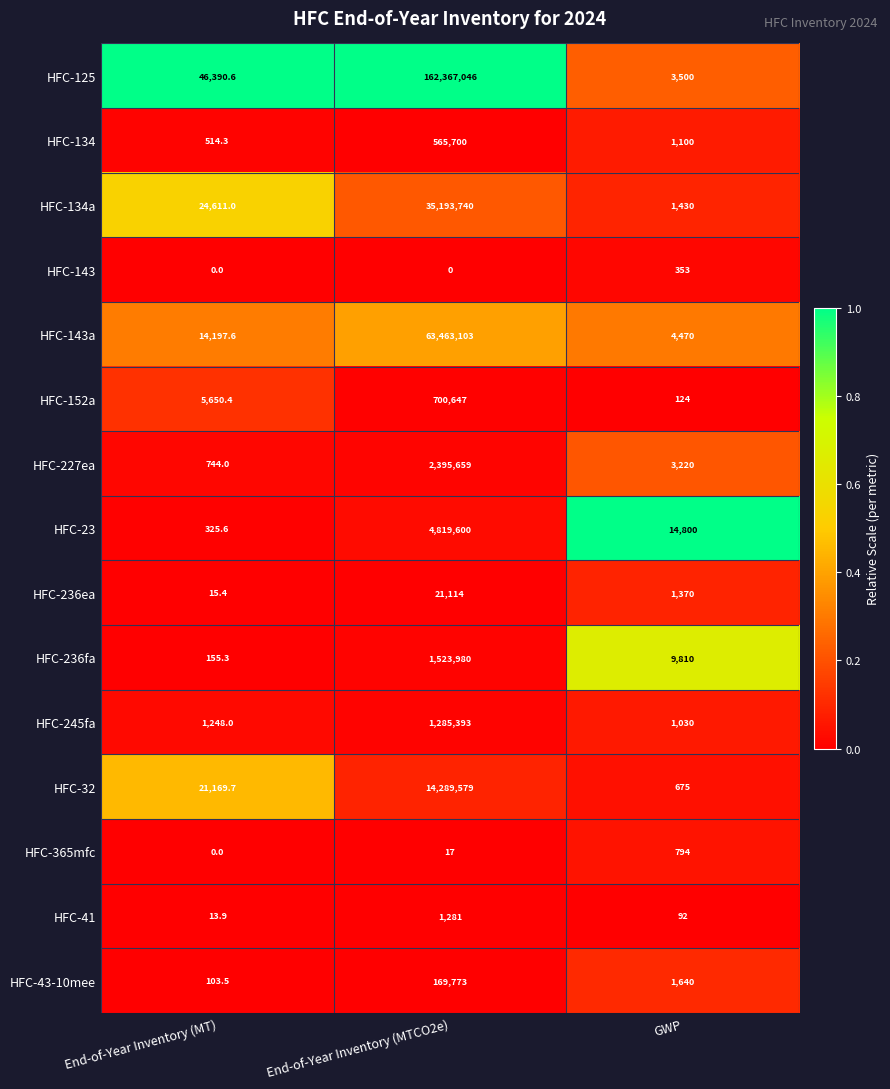

At End-of-Year Inventory (MTCO2e), list the series in order from smallest to largest.

HFC-143, HFC-365mfc, HFC-41, HFC-236ea, HFC-43-10mee, HFC-134, HFC-152a, HFC-245fa, HFC-236fa, HFC-227ea, HFC-23, HFC-32, HFC-134a, HFC-143a, HFC-125